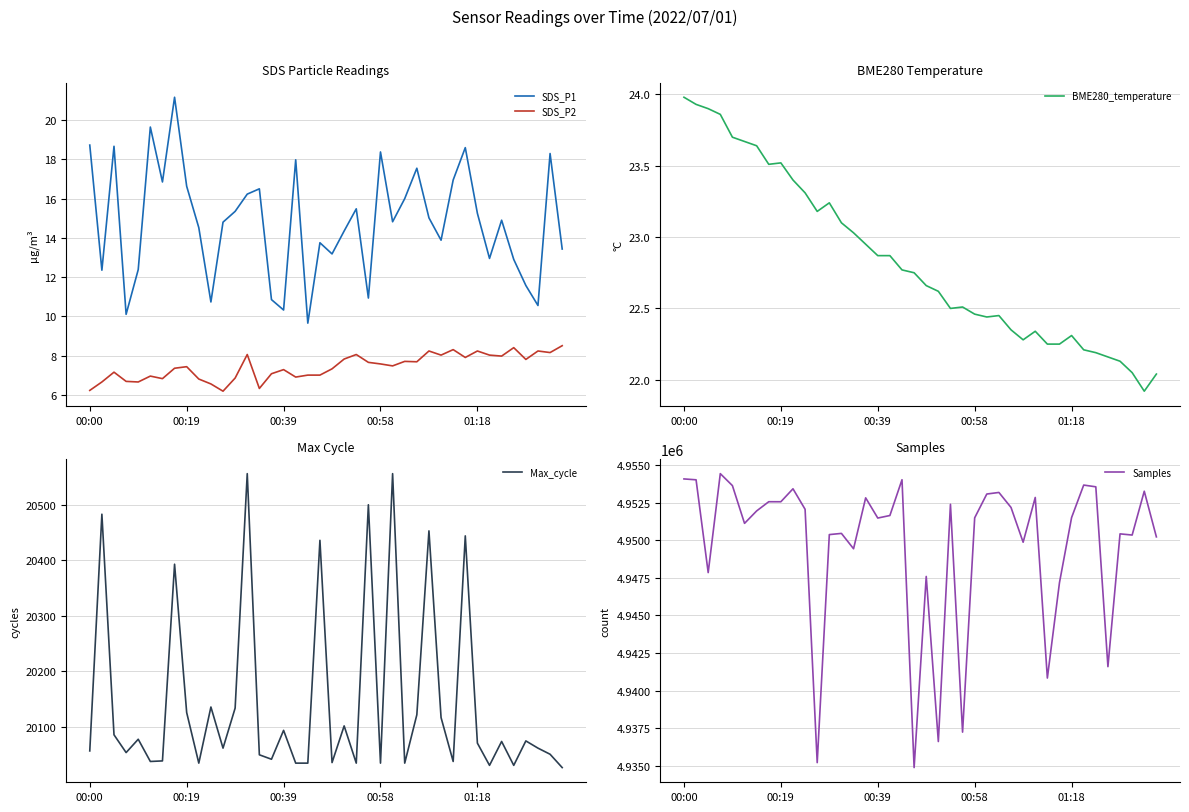

Which series has the largest range (max minus min)?

Samples